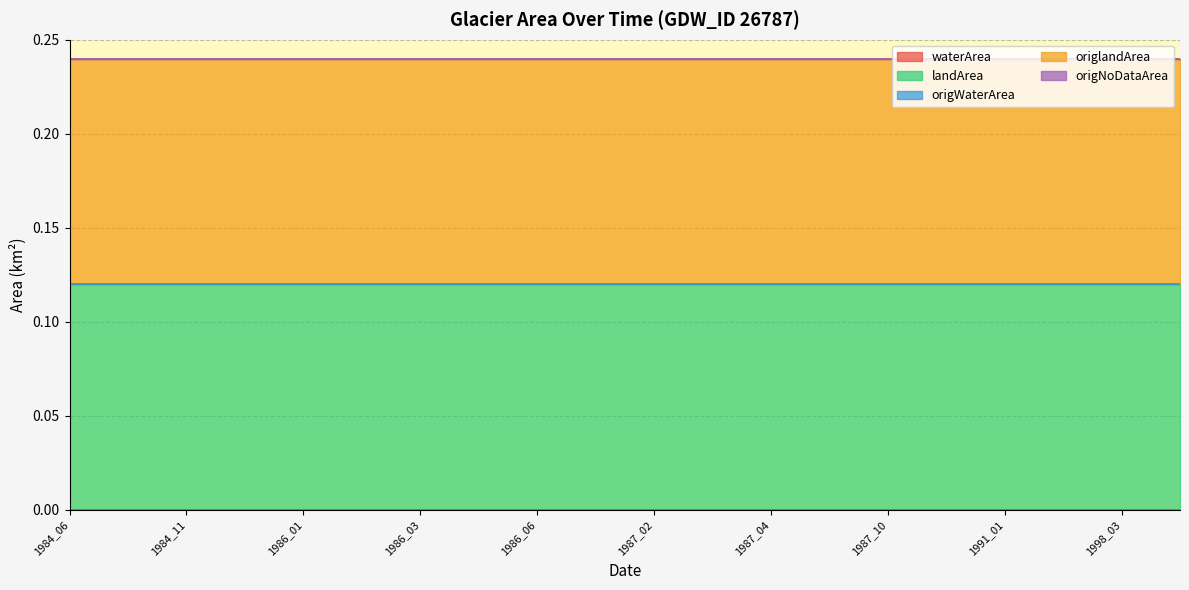

Count the number of data series in this chart.

5